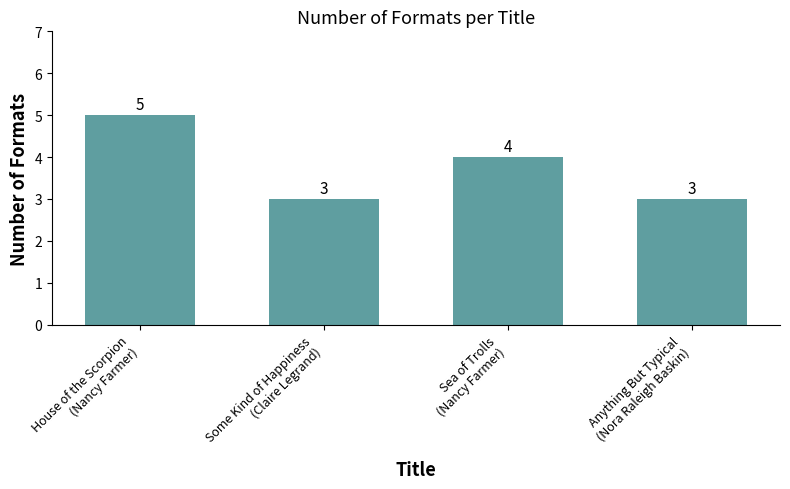

What is the minimum value shown in the chart?

3